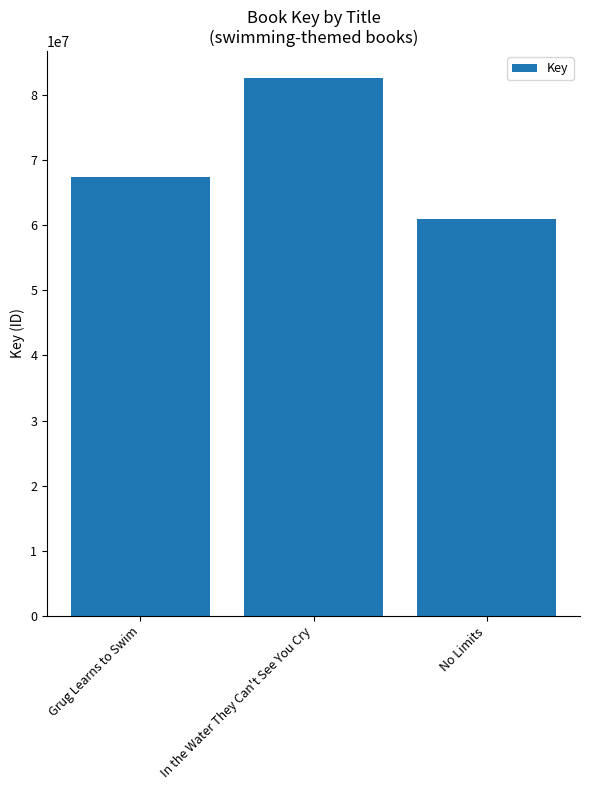

Reading left to right, list all the values displayed in this chart.

67472324	82620458	60892694